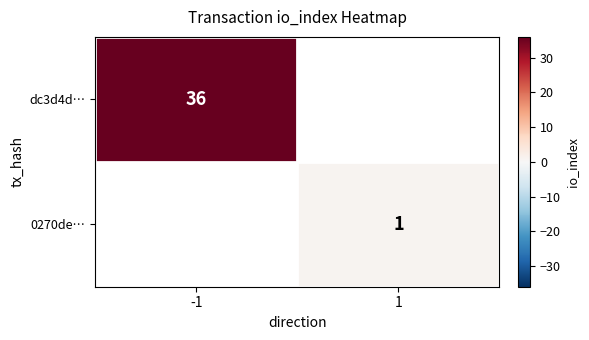

Is it true that 0270de… equals 1 at 1?

True